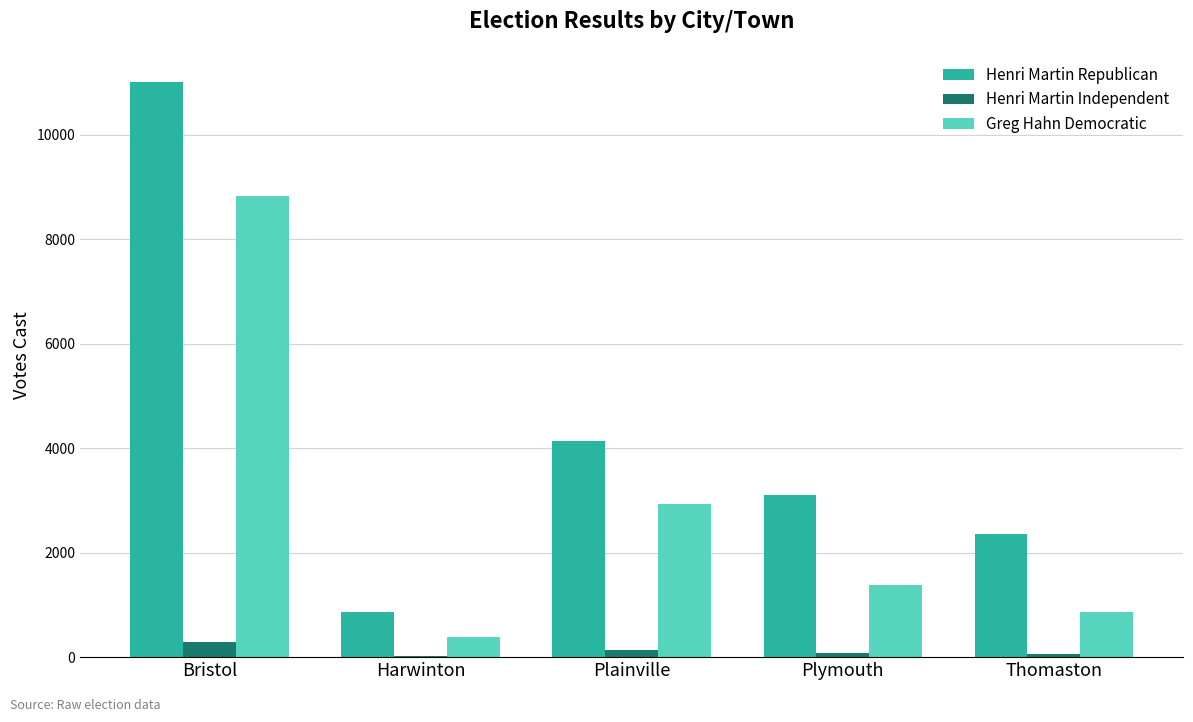

The value of Henri Martin Republican at Bristol is 11013. True or false?

True